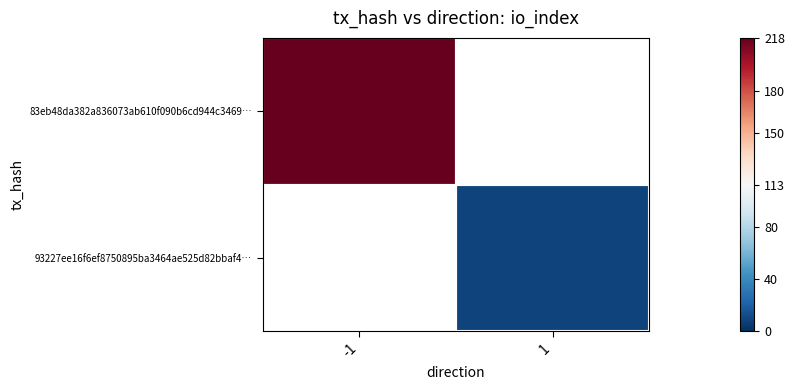

At how many categories does at least one series exceed 123?

1